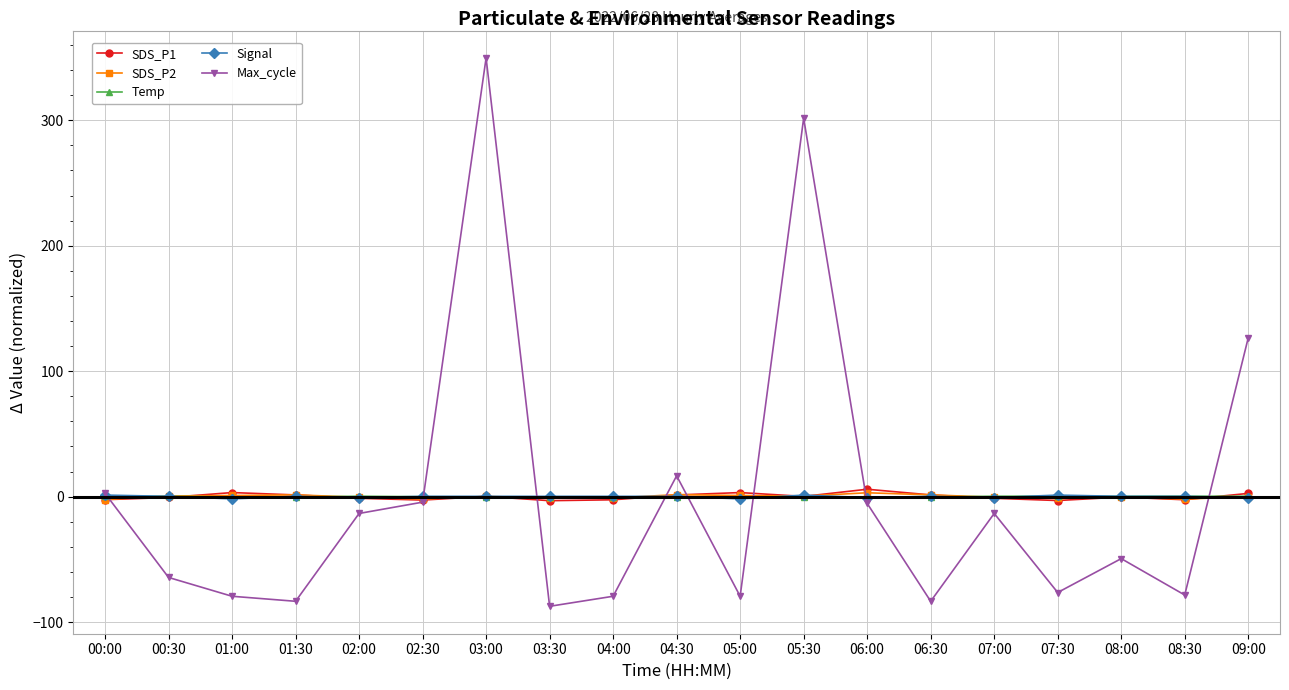

How many values in the Max_cycle series exceed -49?

9